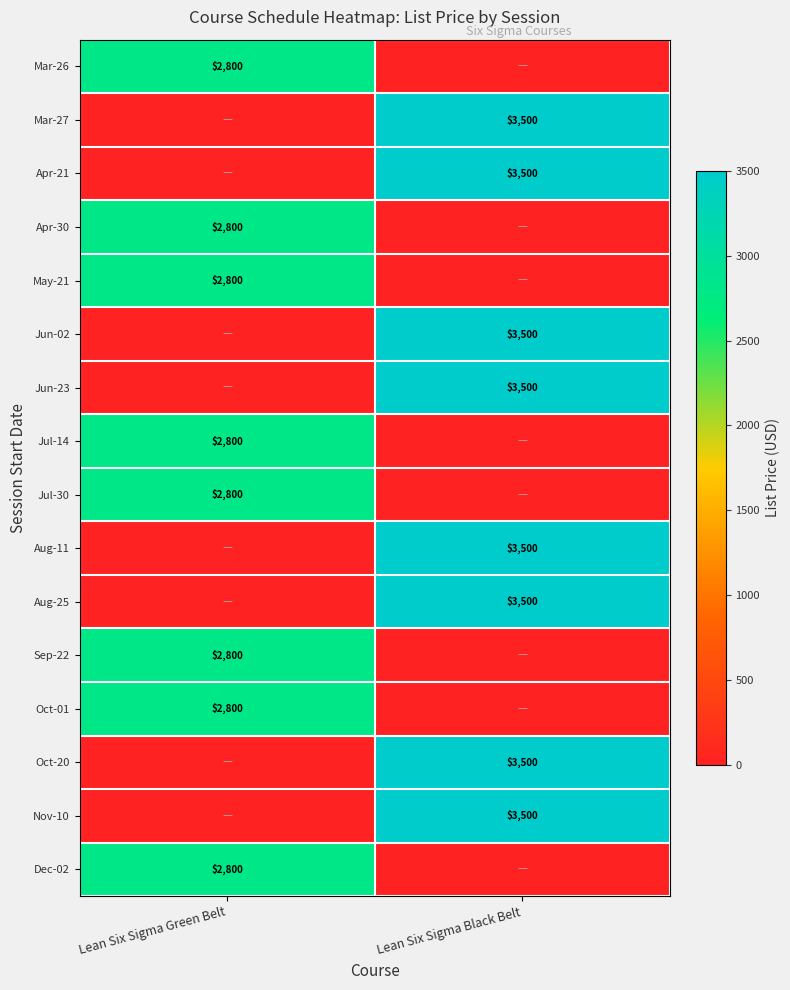

The Oct-01 series shows 2800 at Lean Six Sigma Green Belt. True or false?

True